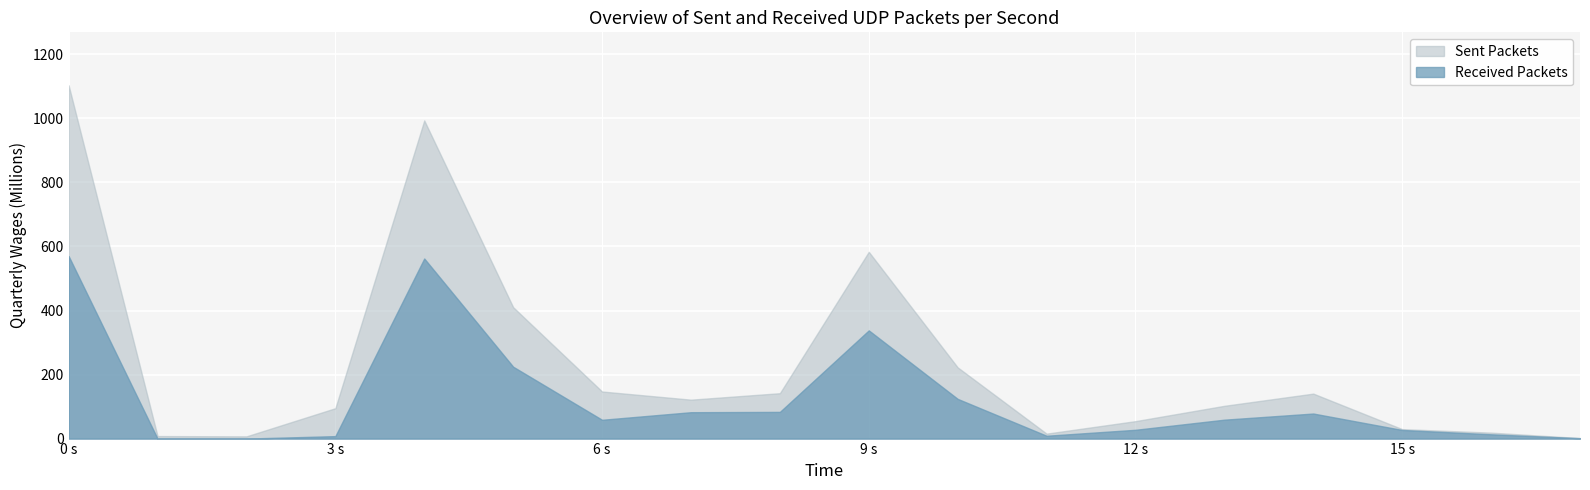

True or false: Sent Packets and Received Packets intersect in this chart.

False